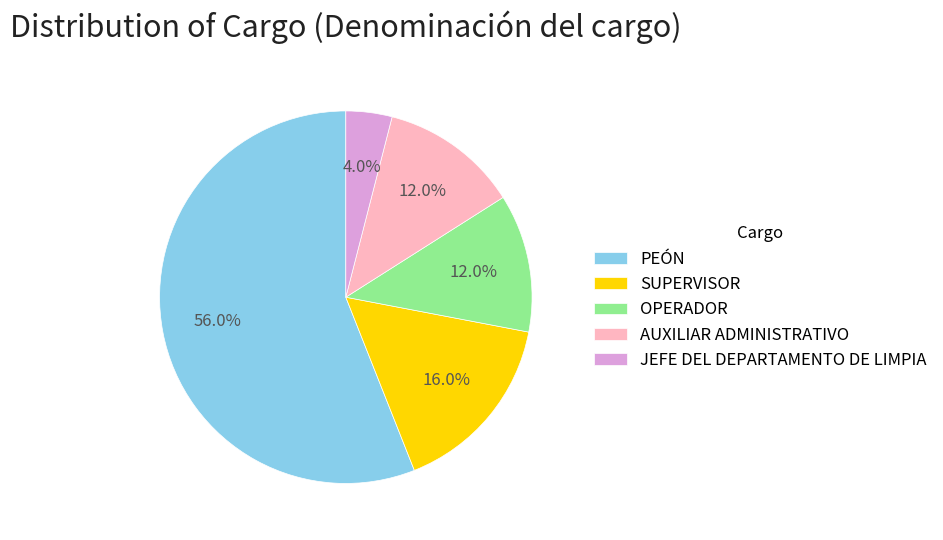

To the nearest percent, what is the average slice percentage?

20%